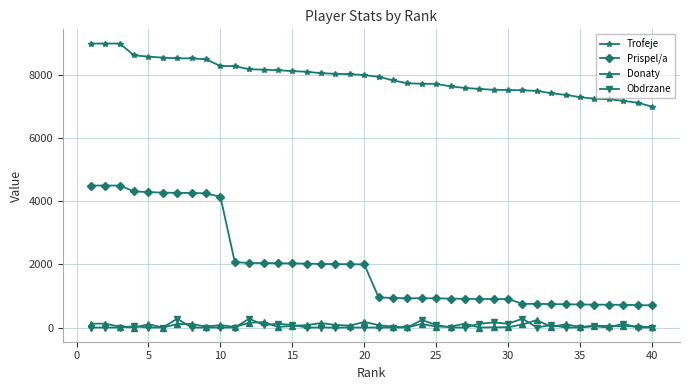

What is the greatest value displayed?

9000